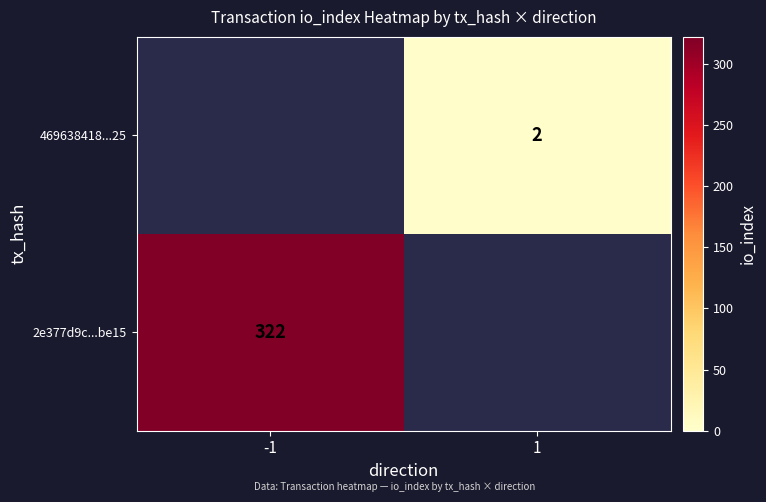

Is the value of 2e377d9c...be15 at -1 greater than the value of 469638418...25 at 1?

Yes